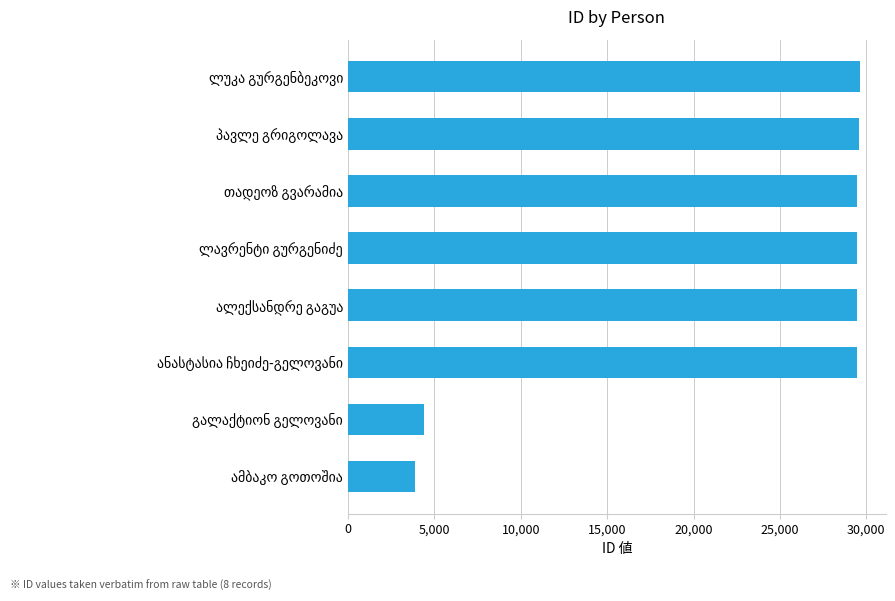

What is the difference between the second highest and minimum values?

25698